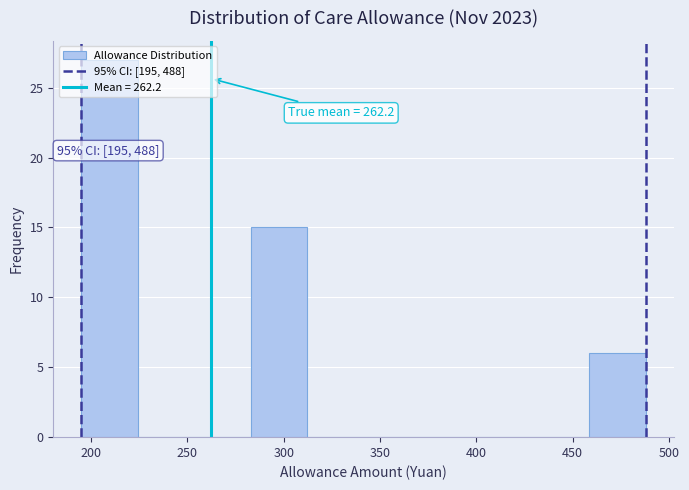

Which range on the x-axis has the tallest bar?

195 to 225